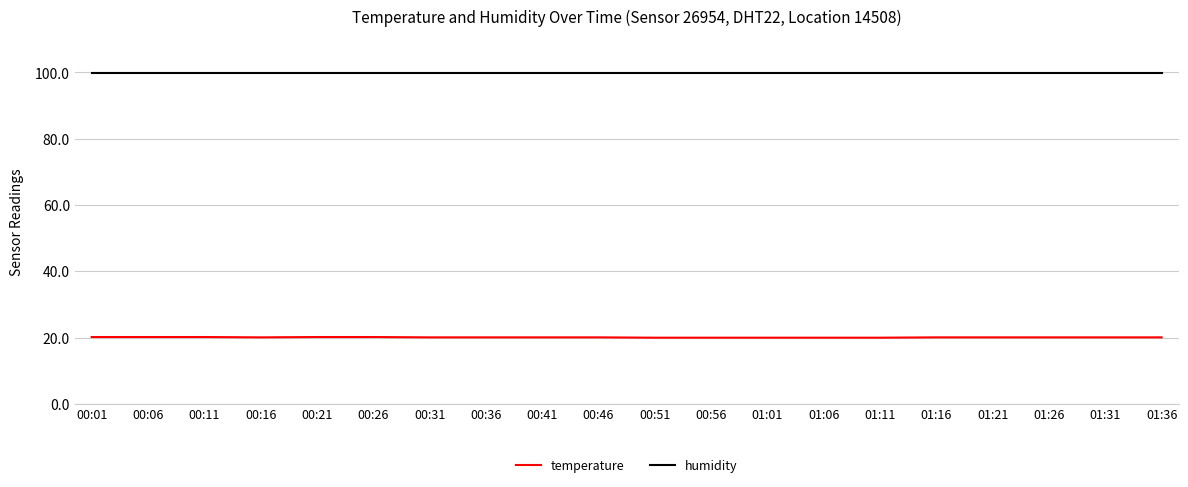

Which series has the widest spread of values?

temperature